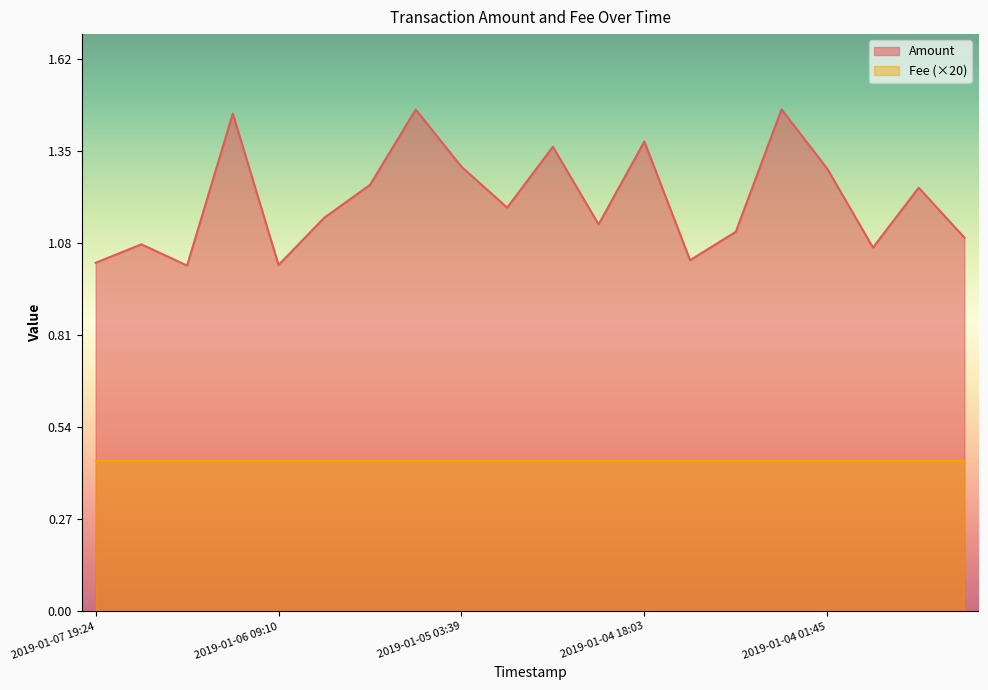

The chart shows a value of 1.2 at 2019-01-06 00:58. True or false?

True